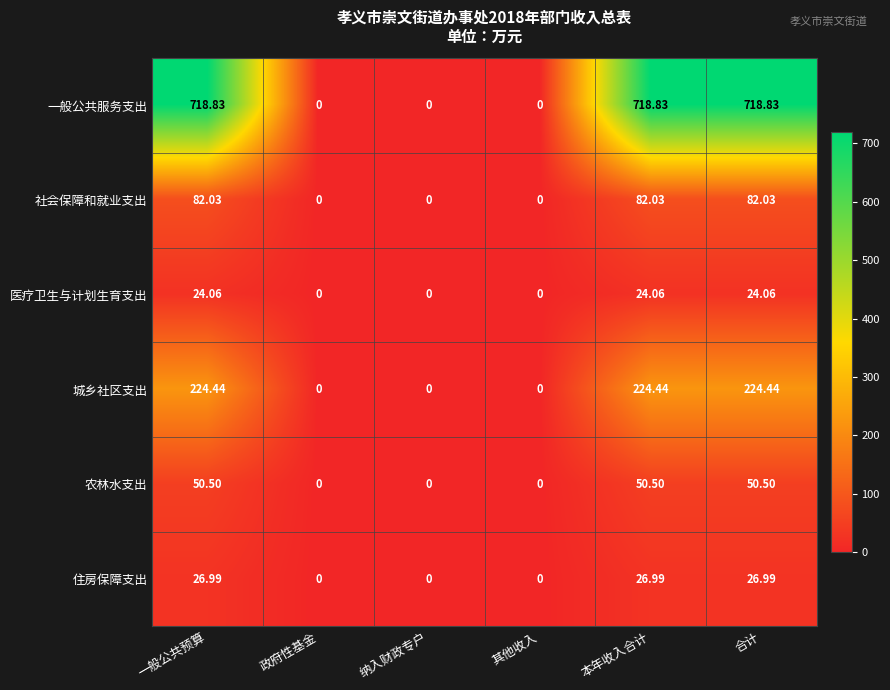

Which series has the largest range (max minus min)?

一般公共服务支出